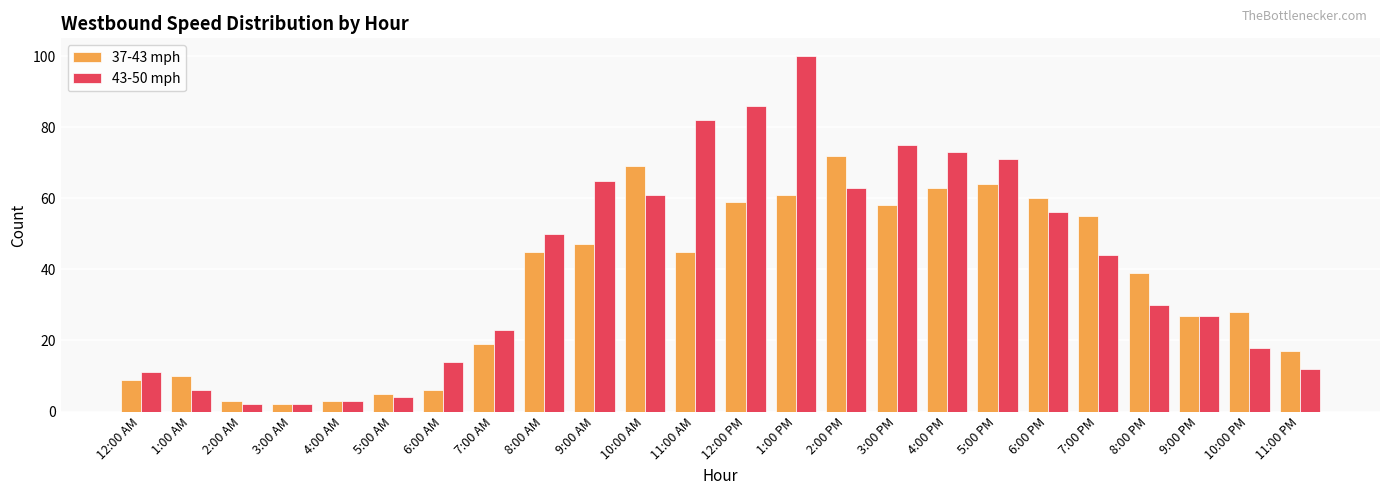

Which series has the largest range (max minus min)?

43-50 mph